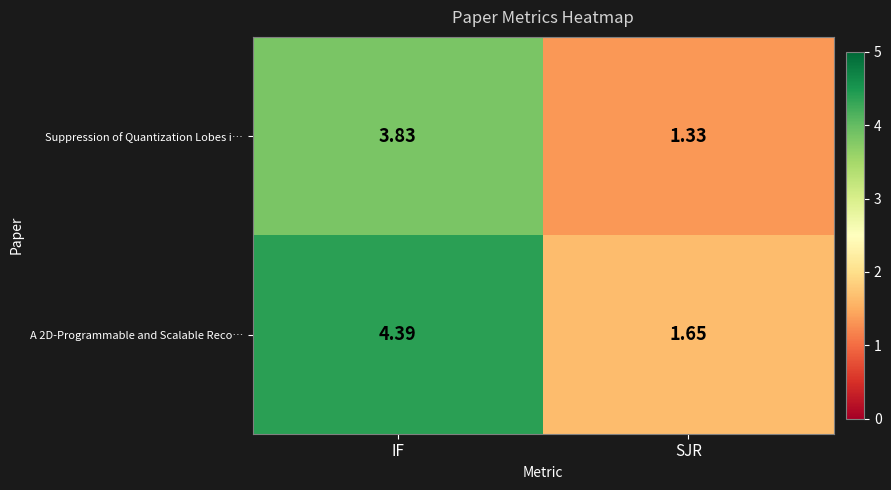

At which label does Suppression of Quantization Lobes i… reach its minimum?

SJR